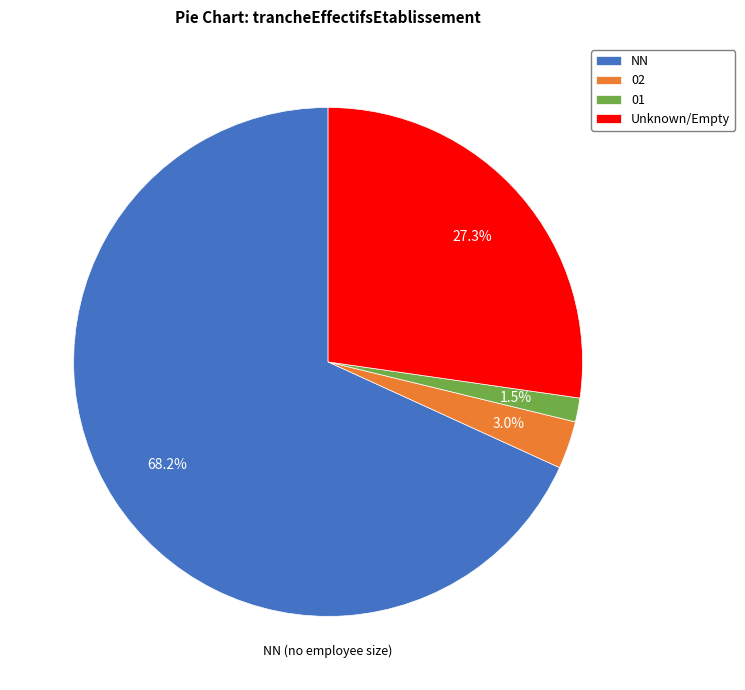

What percentage is NOT represented by 02?

97.0%